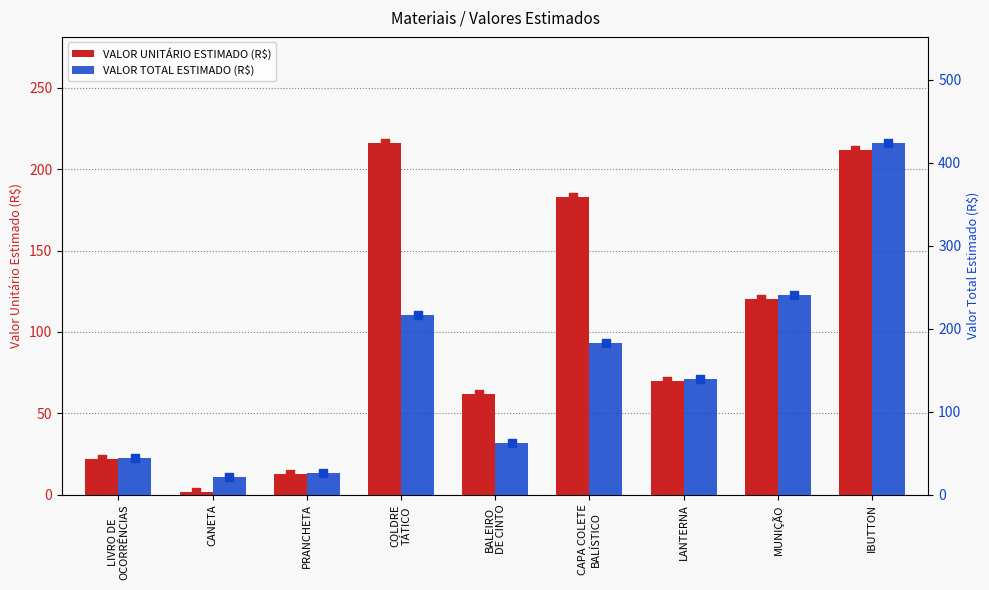

At how many categories does at least one series exceed 405?

1